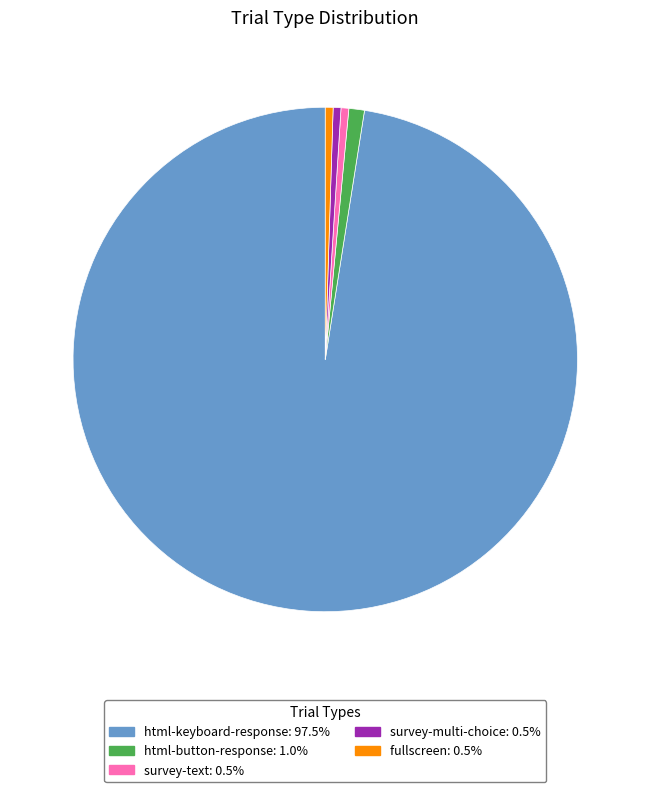

Is the sum of html-keyboard-response and survey-multi-choice greater than half?

Yes